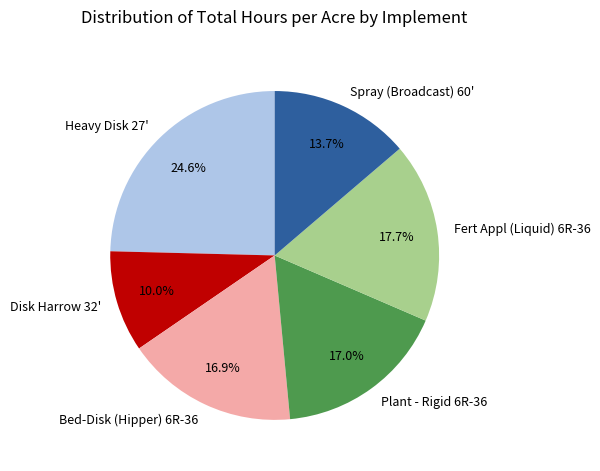

To the nearest percent, what portion does Fert Appl (Liquid) 6R-36 represent?

18%